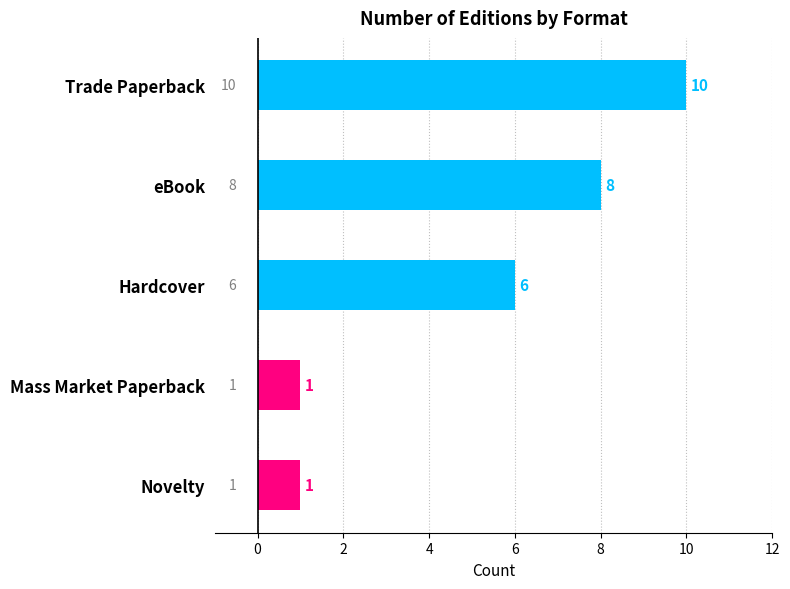

What is the sum of all values?

26